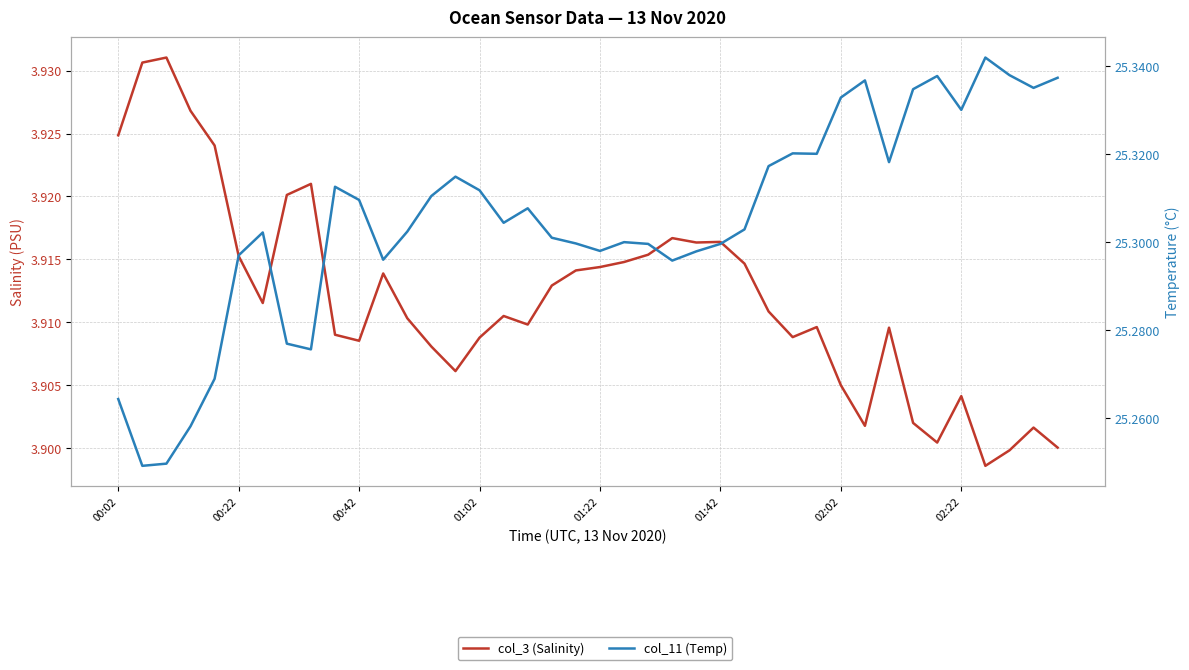

What are all the series names shown in the legend?

col_3 (Salinity), col_11 (Temp)